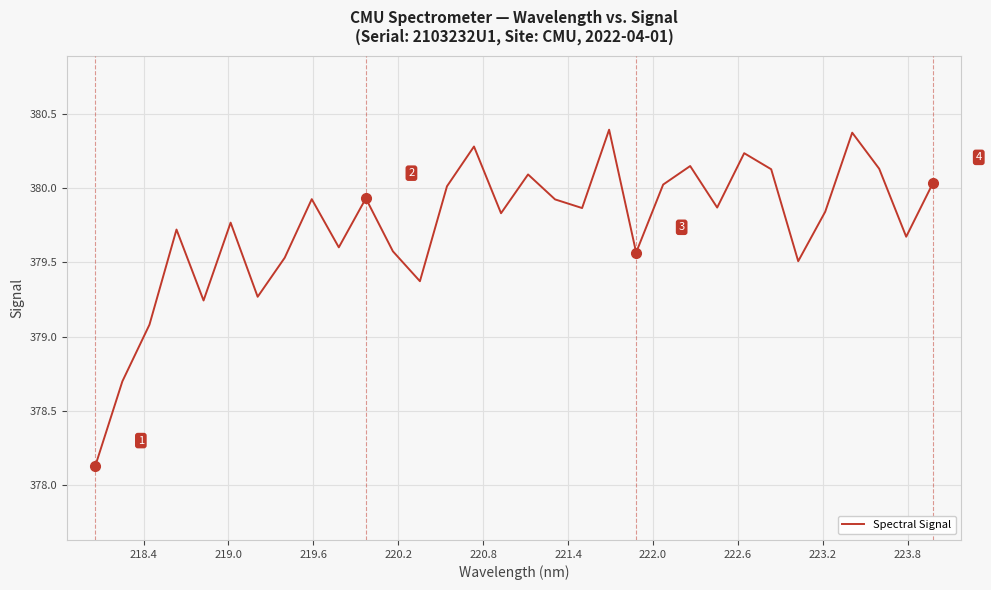

How many values are below 379?

2